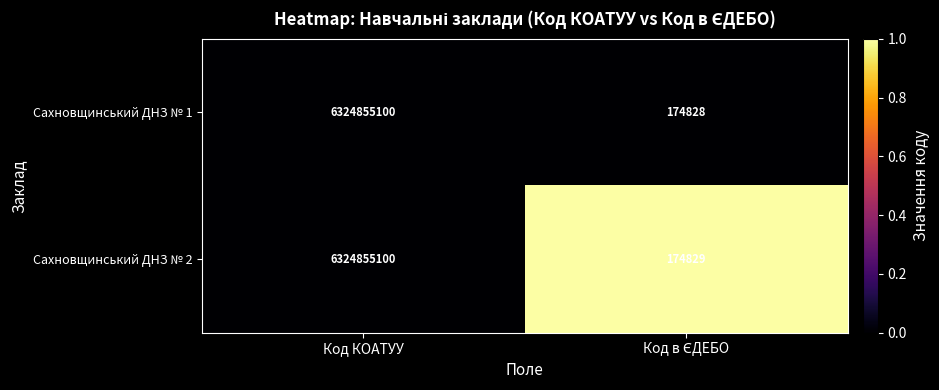

List the series in order of their overall mean, highest first.

Сахновщинський ДНЗ № 2, Сахновщинський ДНЗ № 1